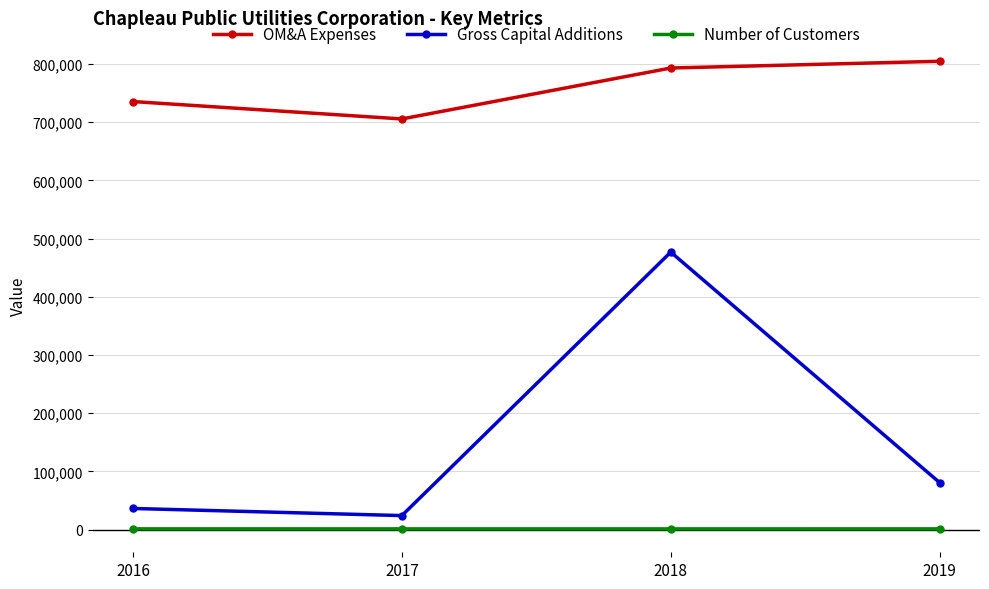

How many data points in OM&A Expenses are less than 792904?

2